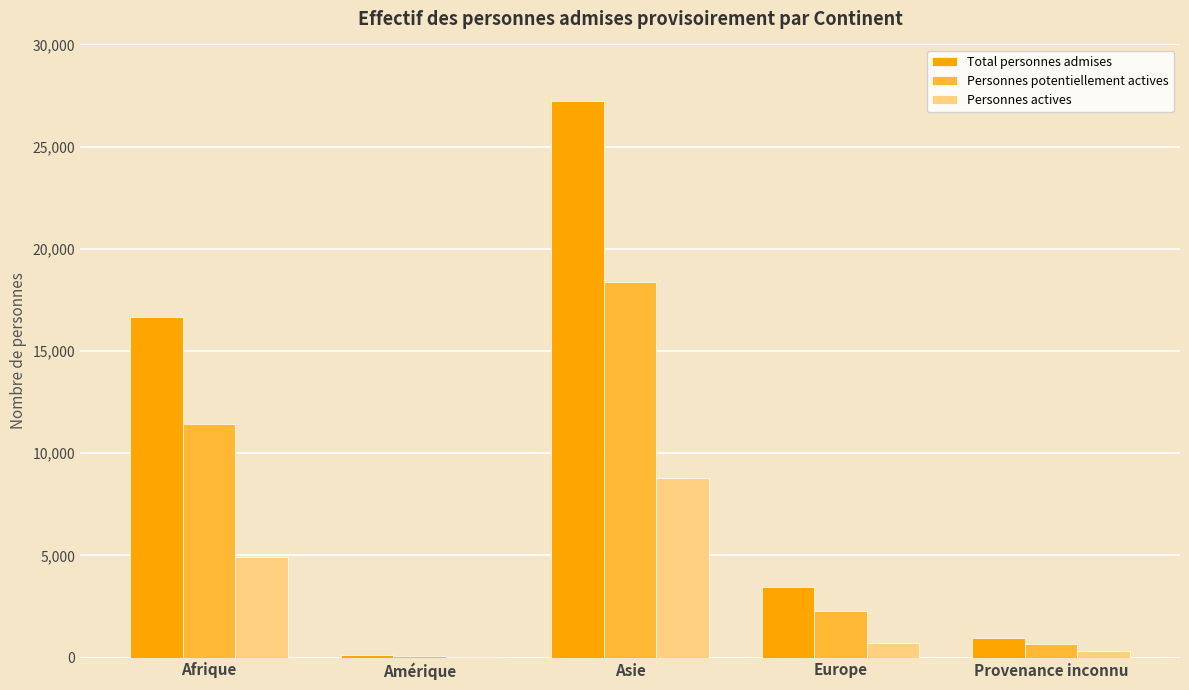

Which series has the largest total across all categories?

Total personnes admises